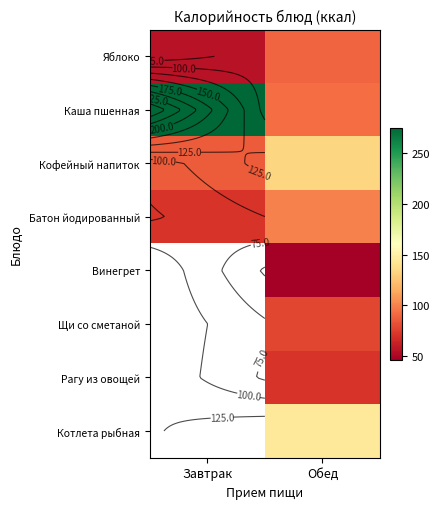

At how many categories does at least one series exceed 200?

1